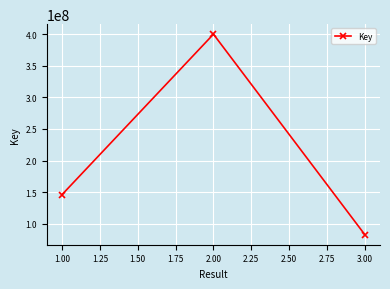

List the labels in order of value, smallest first.

3.00, 1.00, 2.00